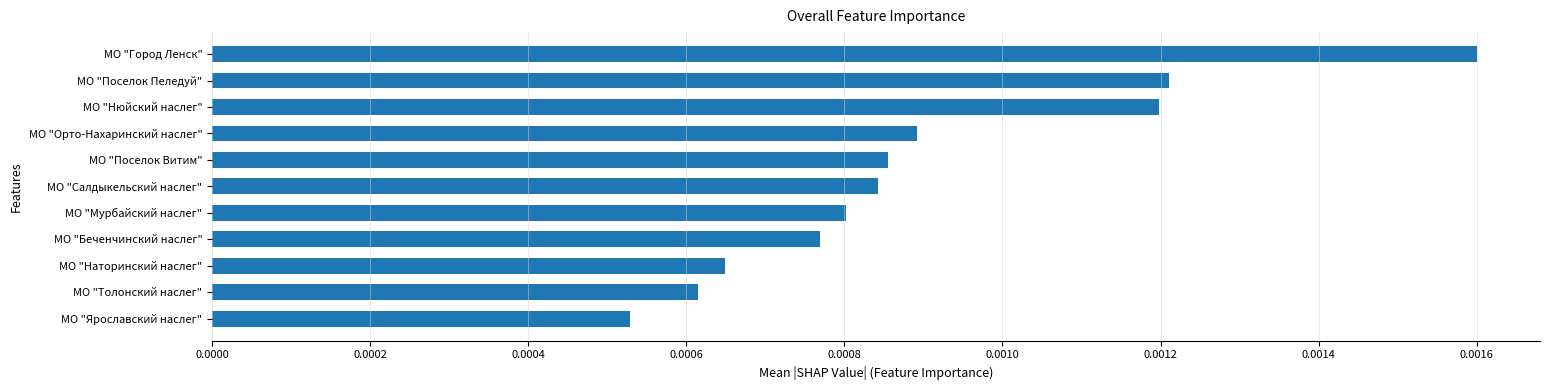

Does the chart contain any negative values?

No